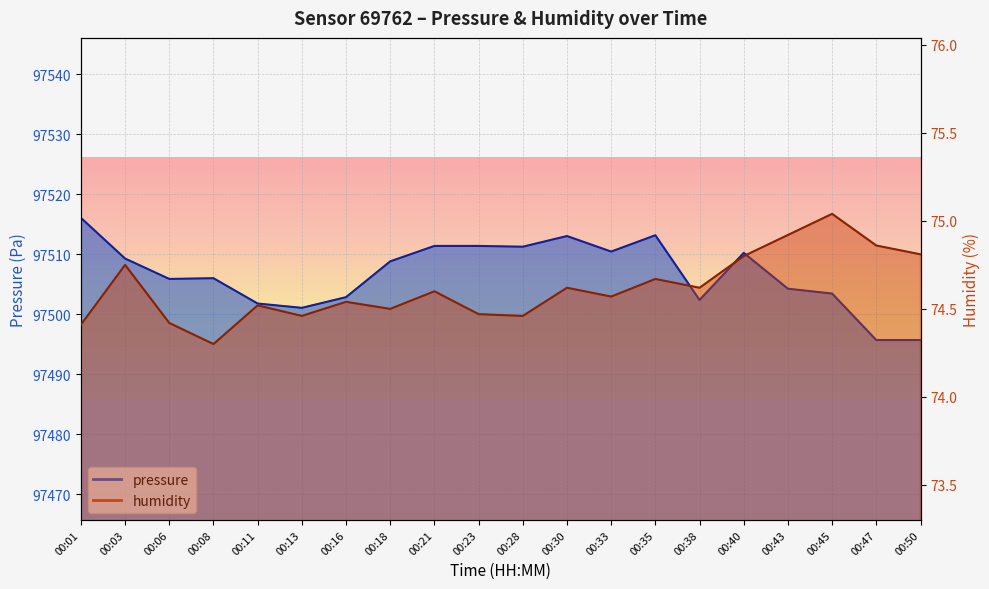

What are all the series names shown in the legend?

pressure, humidity